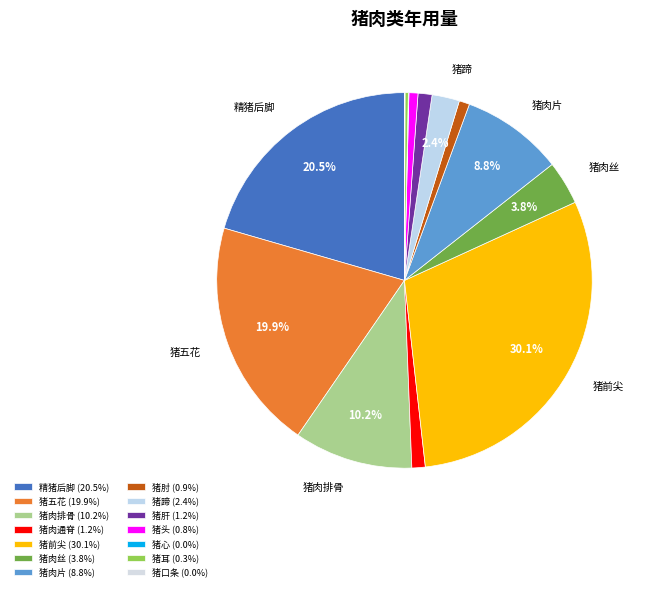

Between 猪肉通脊 and 猪前尖, which is larger?

猪前尖